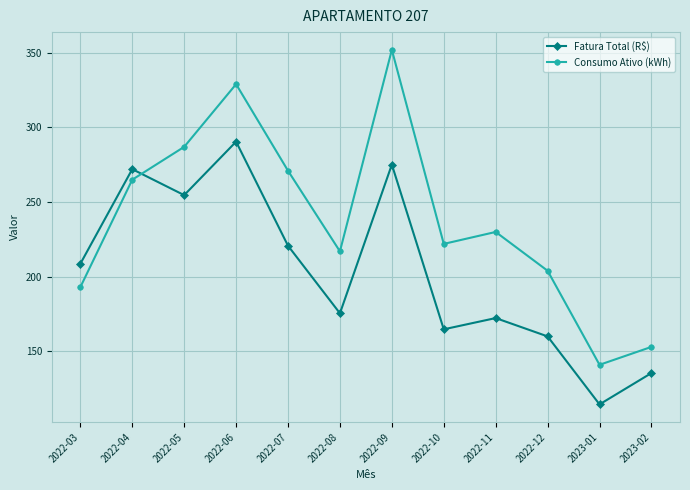

Which category has the lowest value in the Consumo Ativo (kWh) series?

2023-01